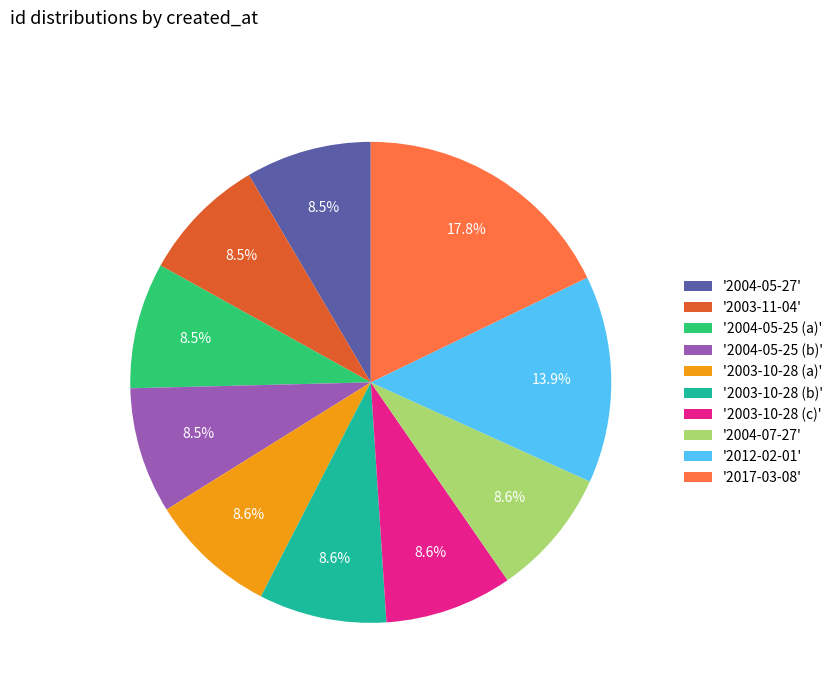

Which category has the biggest portion of the pie?

'2017-03-08'